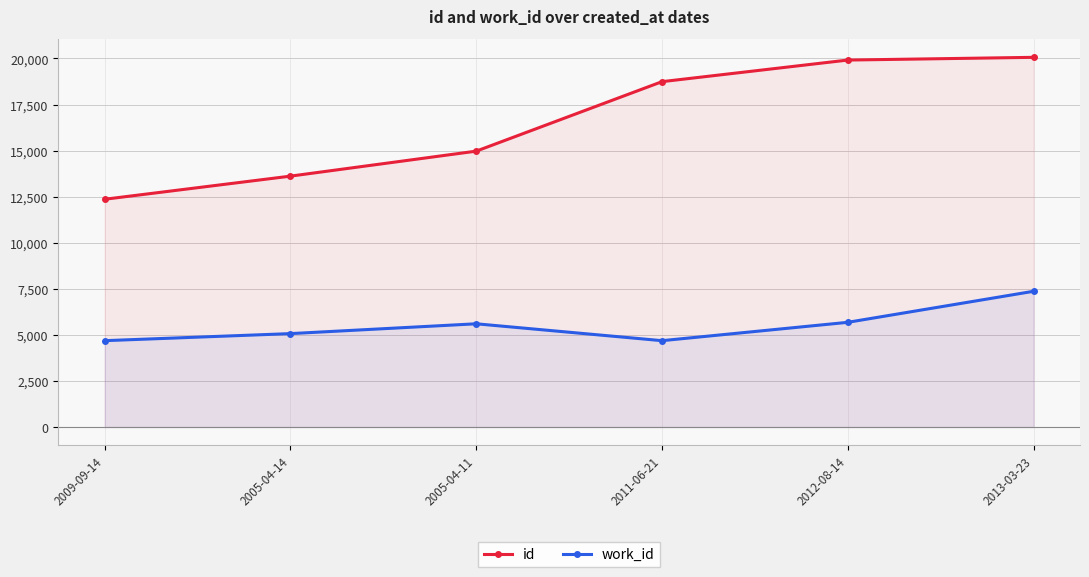

Is the value of id at 2005-04-14 greater than the value of work_id at 2012-08-14?

Yes